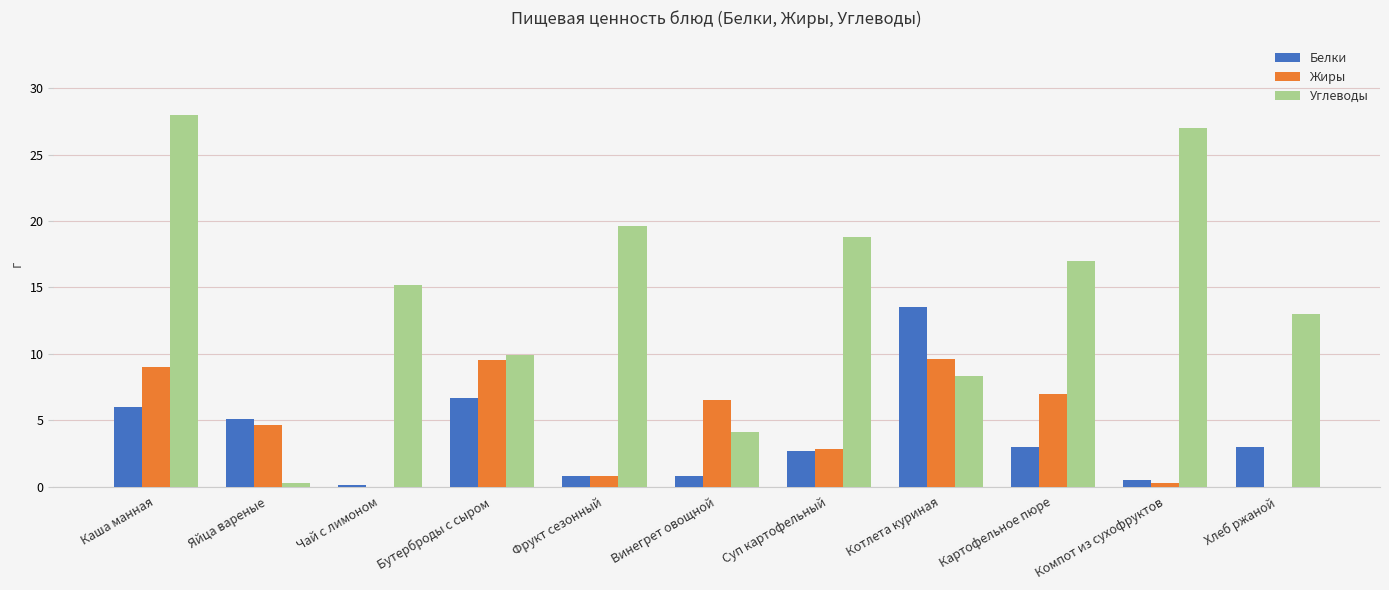

What is the sum of all Углеводы values?

161.3